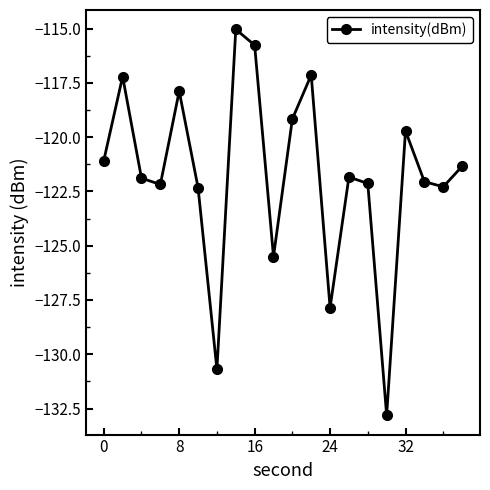

What is the value of the 4th point from the left?

-122.2